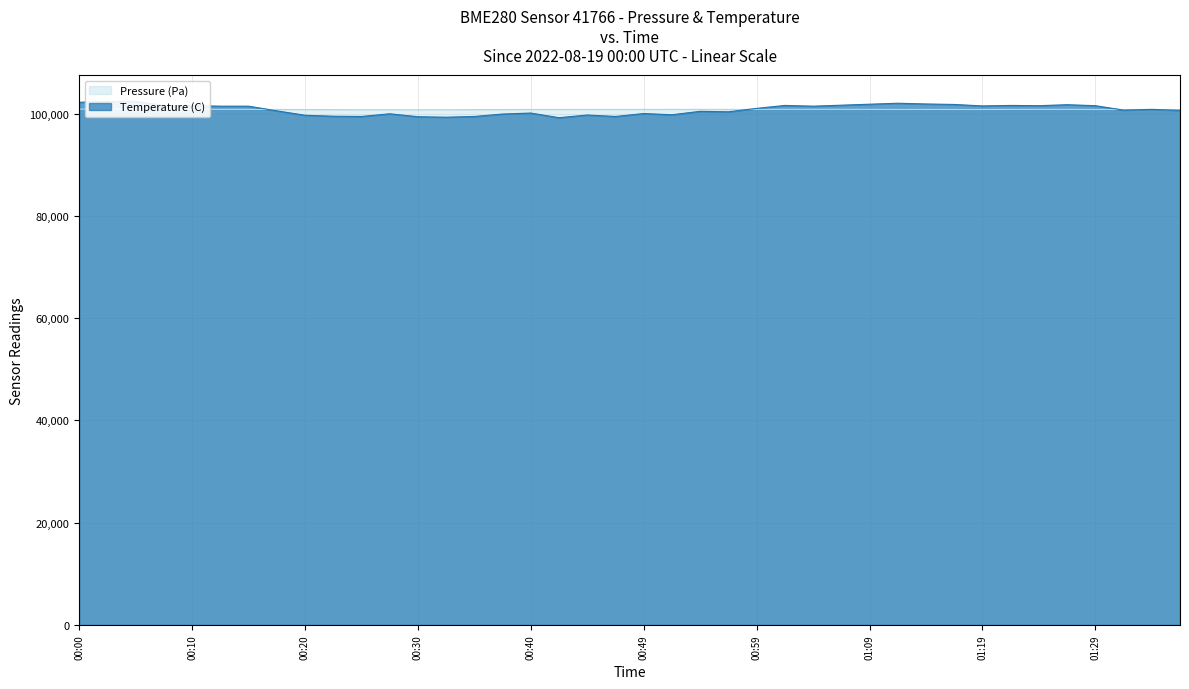

Rank the series by their maximum value, from highest to lowest.

Temperature (C), Pressure (Pa)